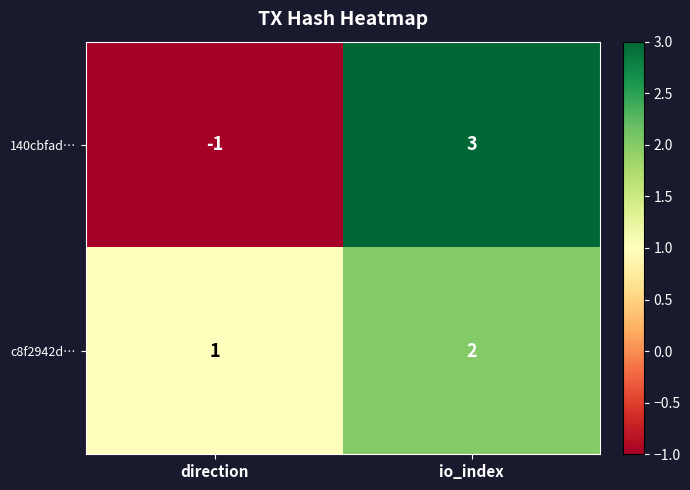

Which category has the highest value across all series?

io_index